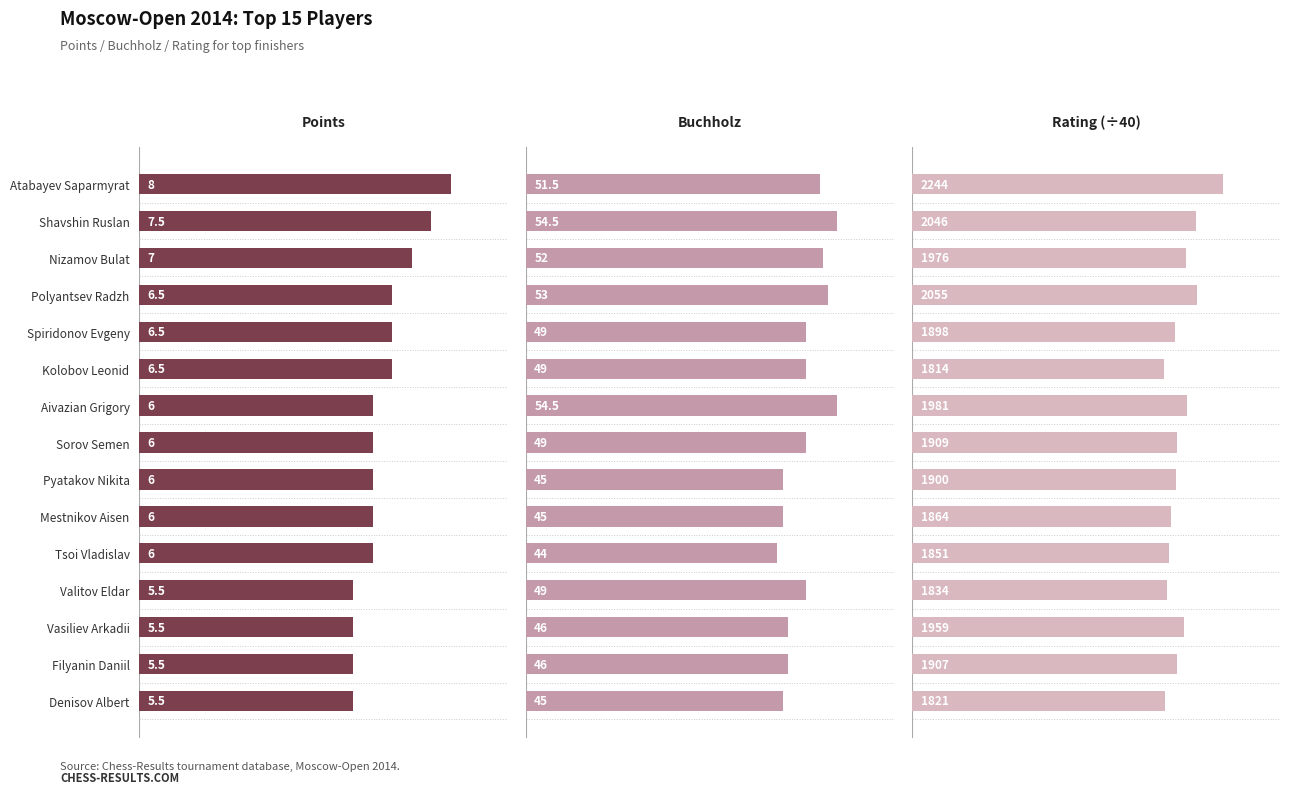

Which series has the largest total across all categories?

Buchholz